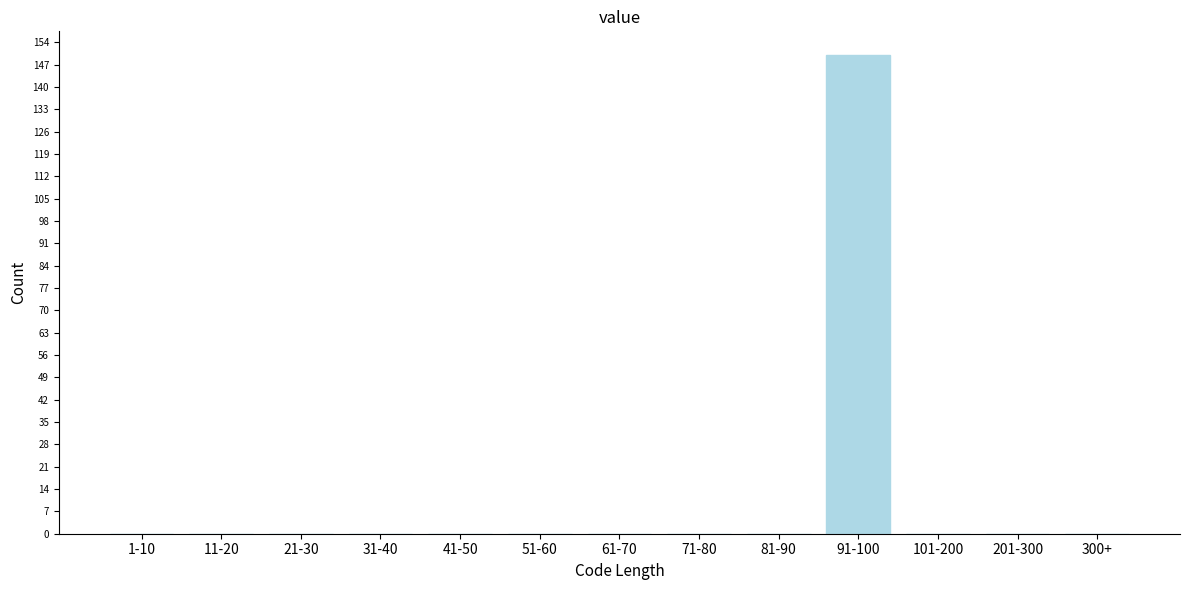

Reading left to right, transcribe all the data shown in this chart.

1-10=0	11-20=0	21-30=0	31-40=0	41-50=0	51-60=0	61-70=0	71-80=0	81-90=0	91-100=150	101-200=0	201-300=0	300+=0